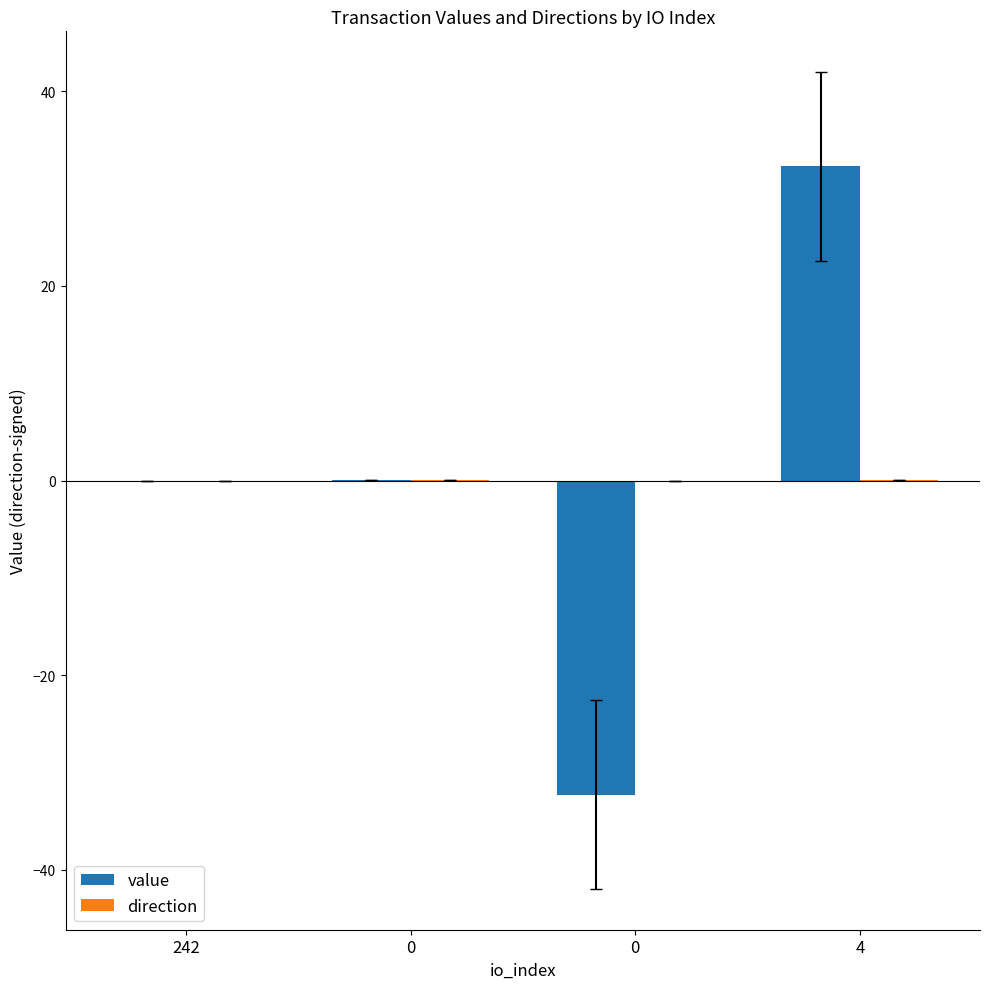

What is the highest value of the value series?

32.3